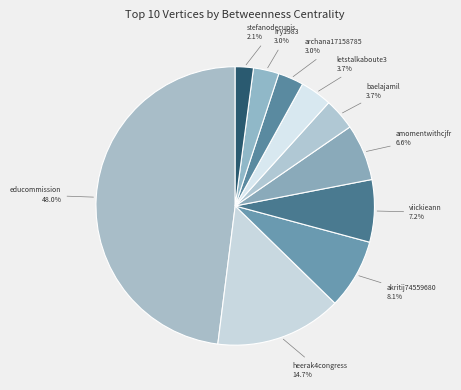

Is letstalkaboute3 the majority of the pie?

No